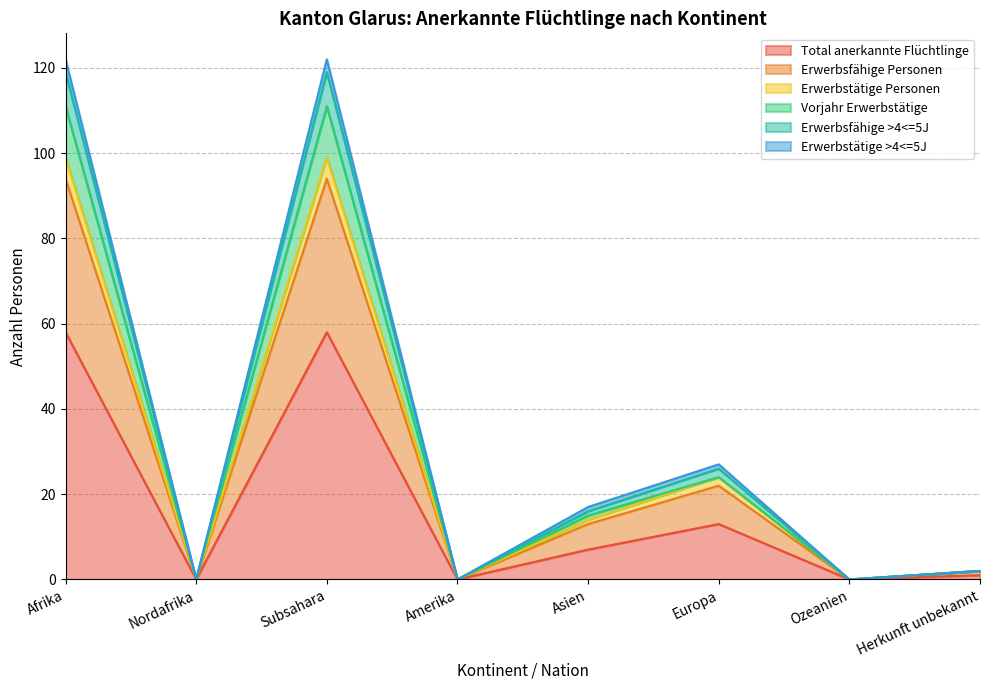

At which category is the sum across all series the highest?

Afrika